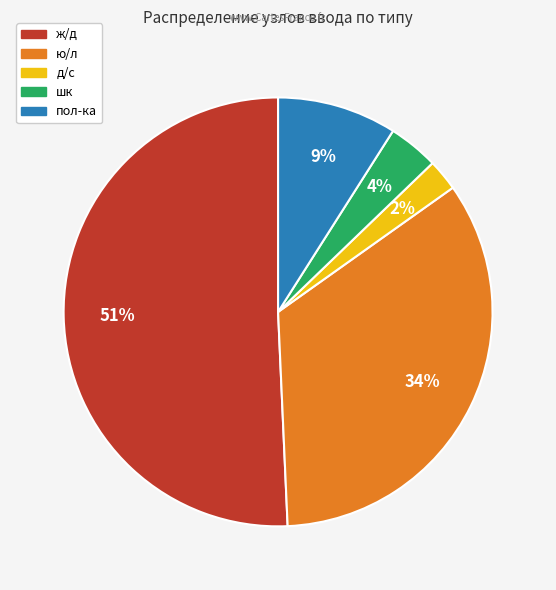

Combined, do пол-ка and д/с account for over 50%?

No